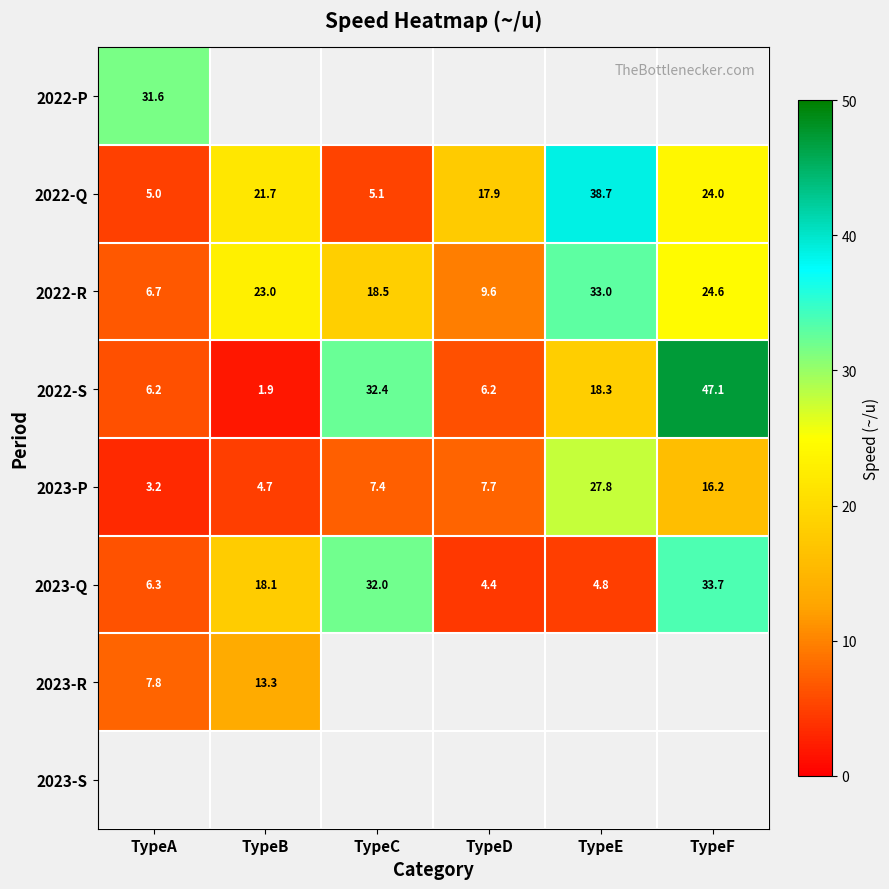

The value of 2023-P at TypeD is 2.9. True or false?

False